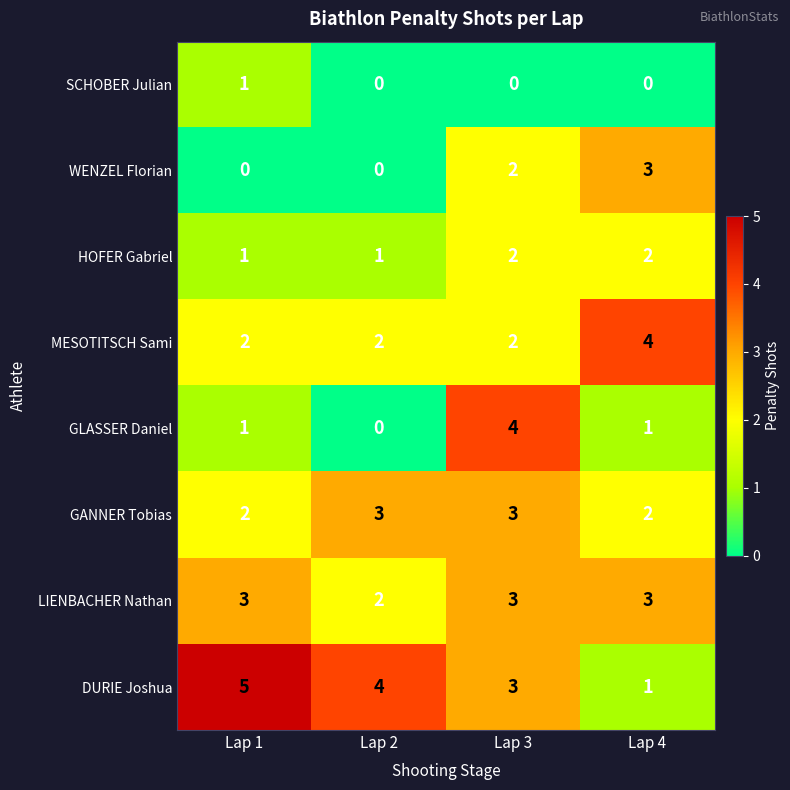

Read the LIENBACHER Nathan value at Lap 4.

3